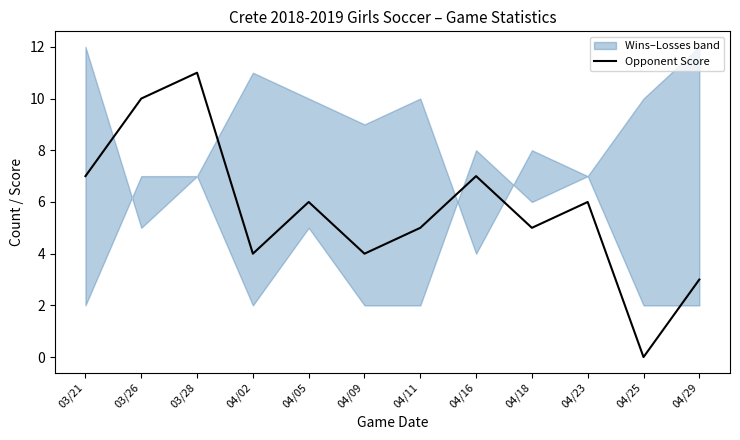

What position from the right is 04/23?

3